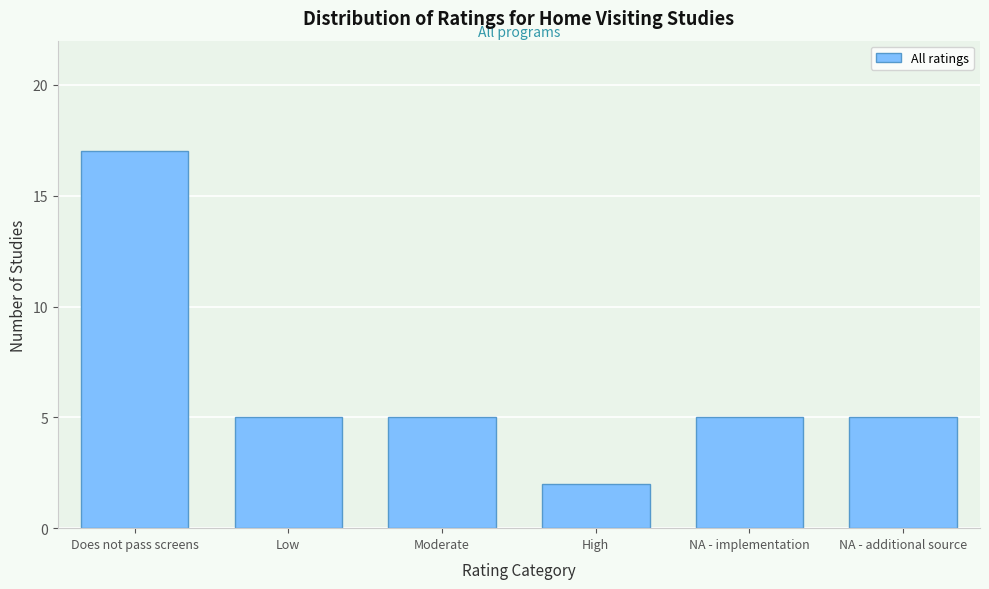

Reading left to right, list all the values displayed in this chart.

17	5	5	2	5	5